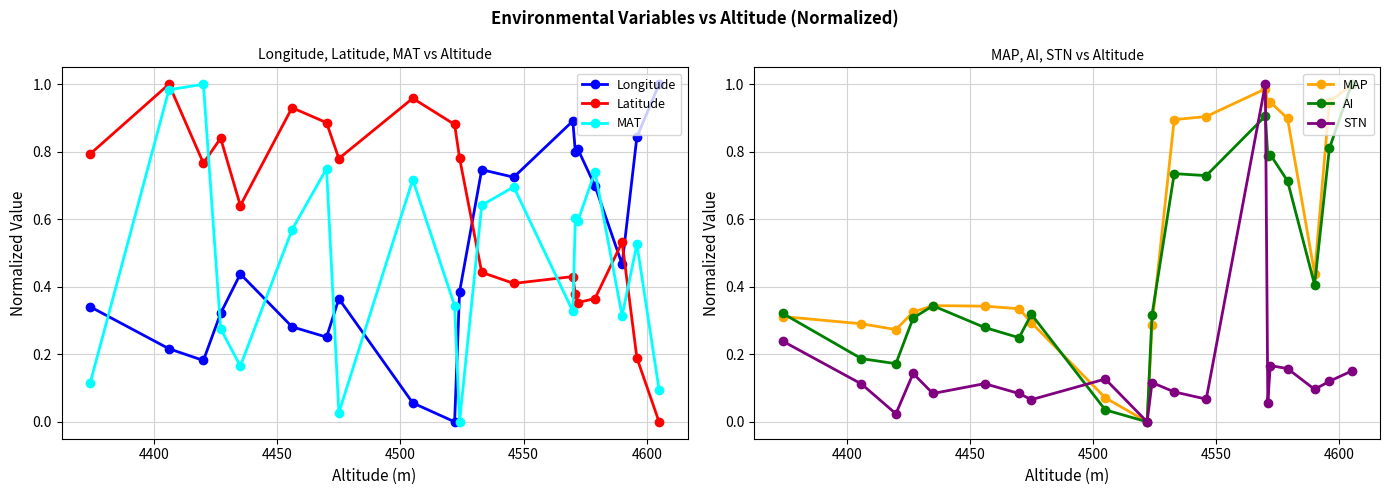

Which series ends up on top after the final intersection of Longitude and MAT?

Longitude